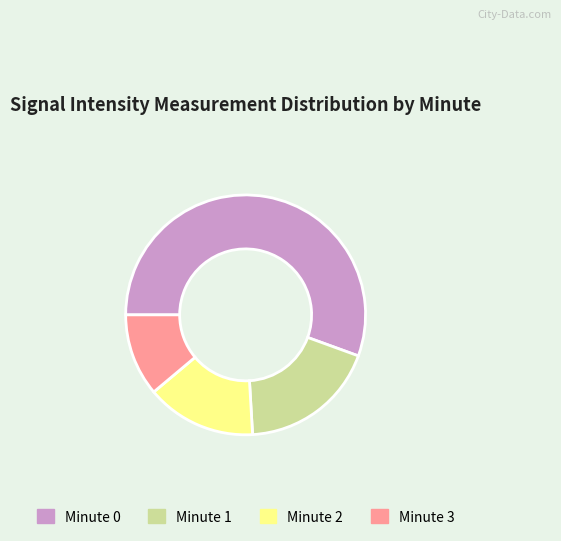

Approximately how many times larger is the value at Minute 2 compared to Minute 0?

0.3